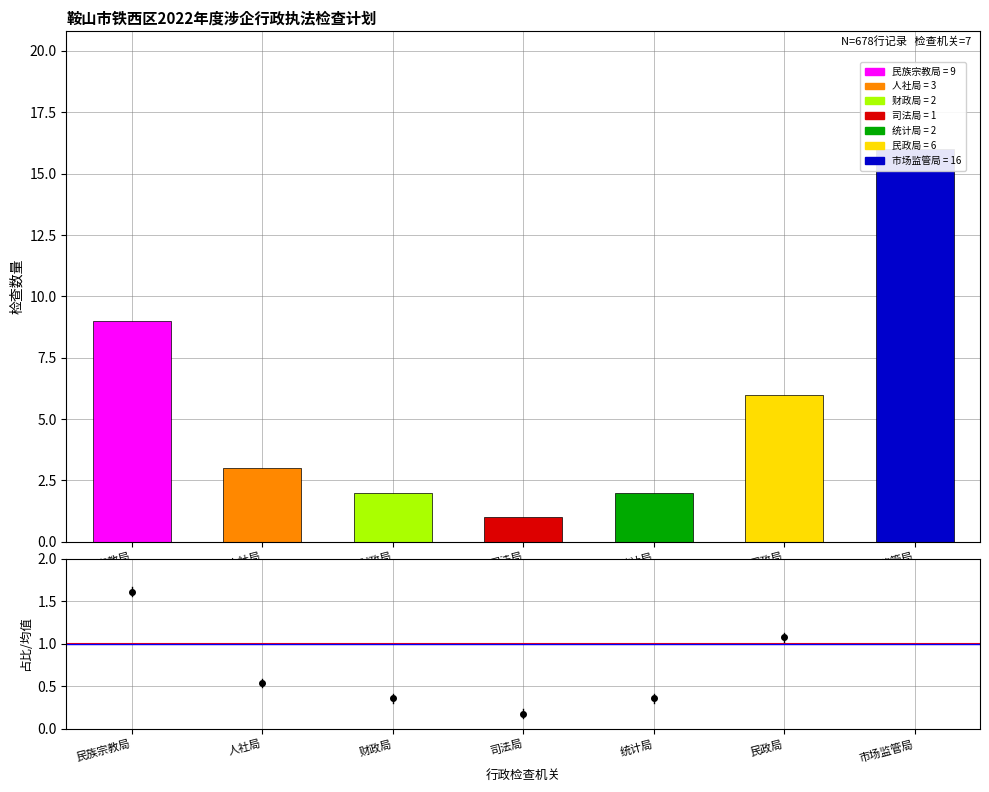

True or false: the data shows 0.7 at 民政局.

False